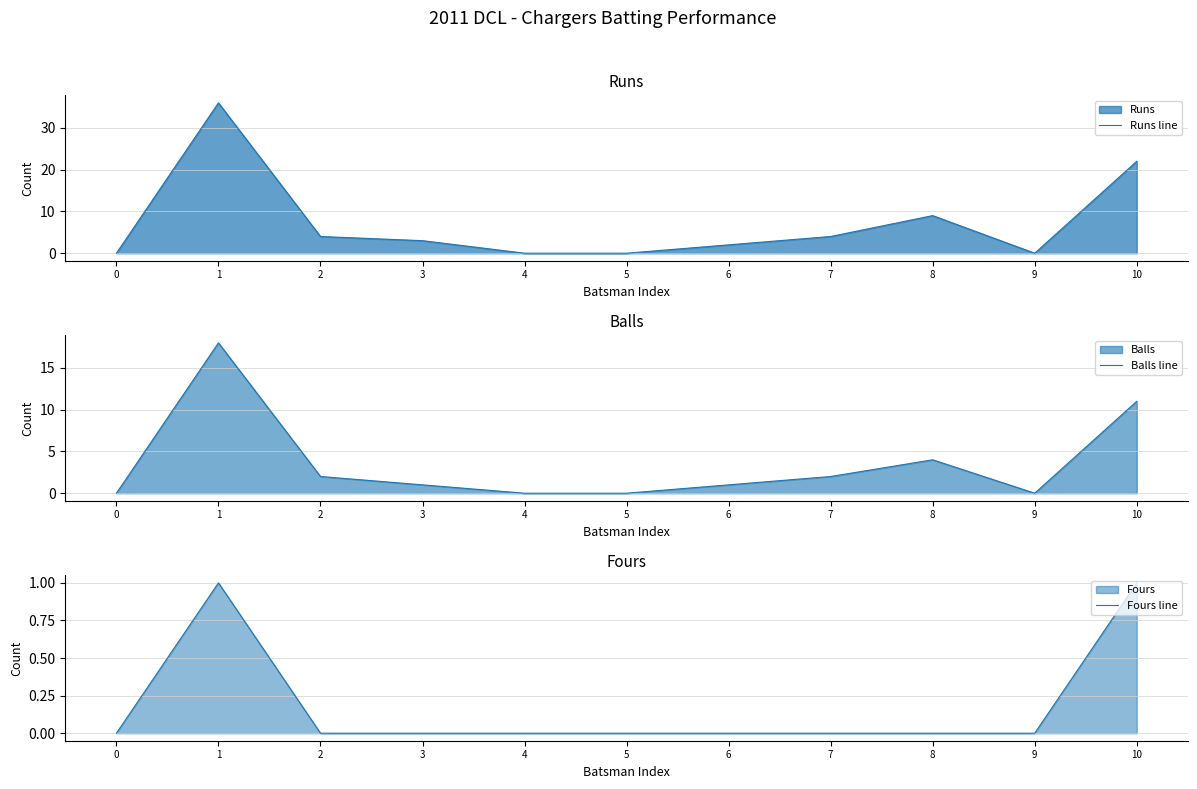

How many Fours line values are between 0 and 1?

11